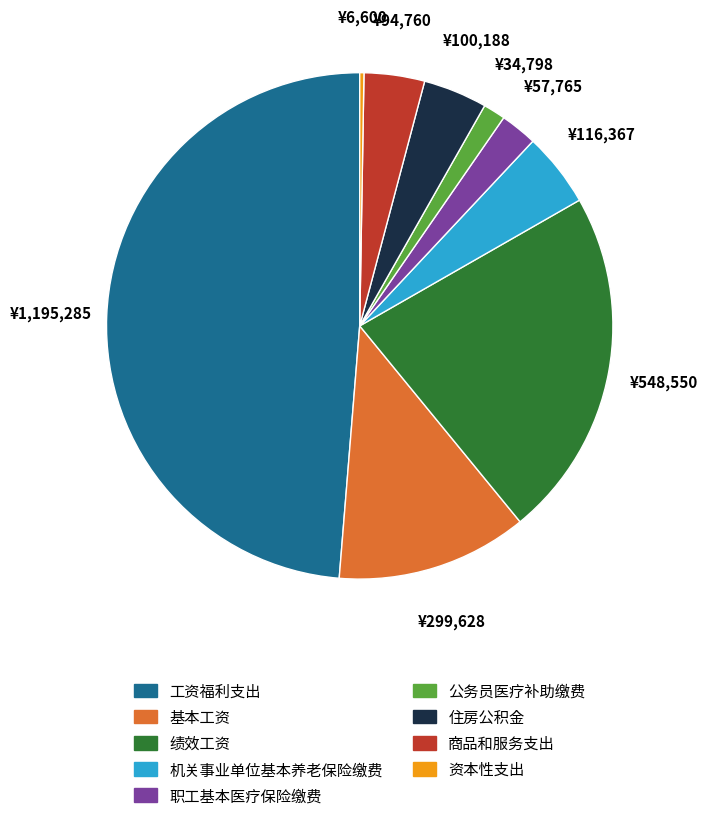

Is it true that 商品和服务支出 is 4% of the pie?

True